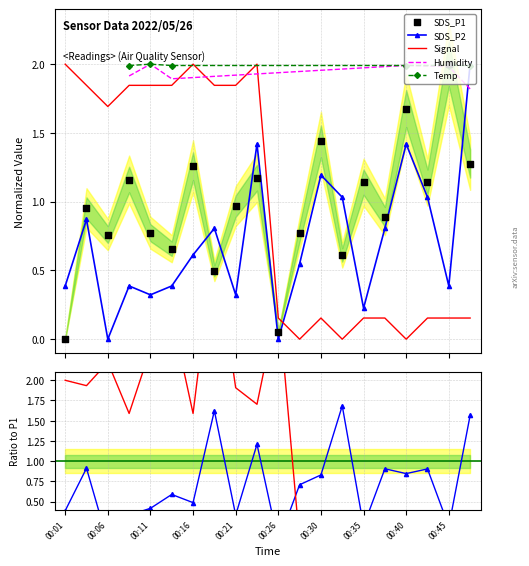

At which category is the sum across all series the highest?

00:23